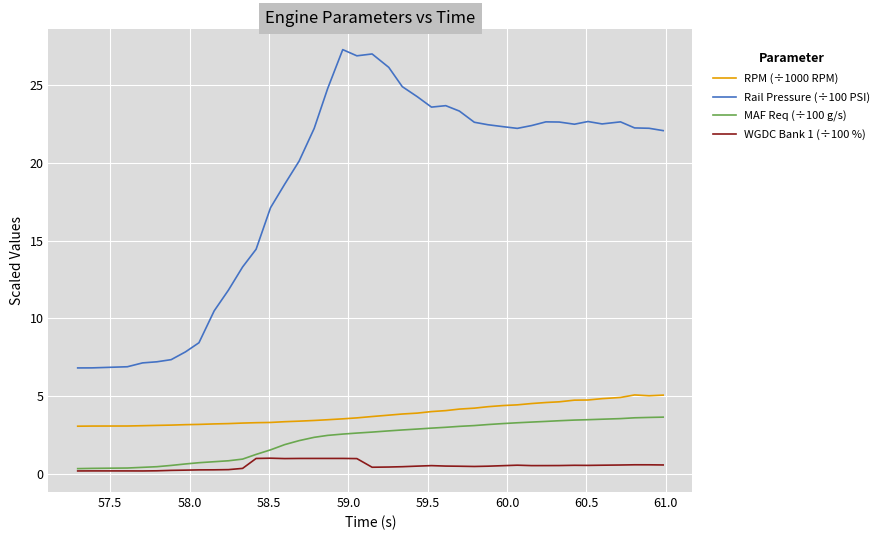

True or false: Rail Pressure (÷100 PSI) and RPM (÷1000 RPM) cross at least once.

False